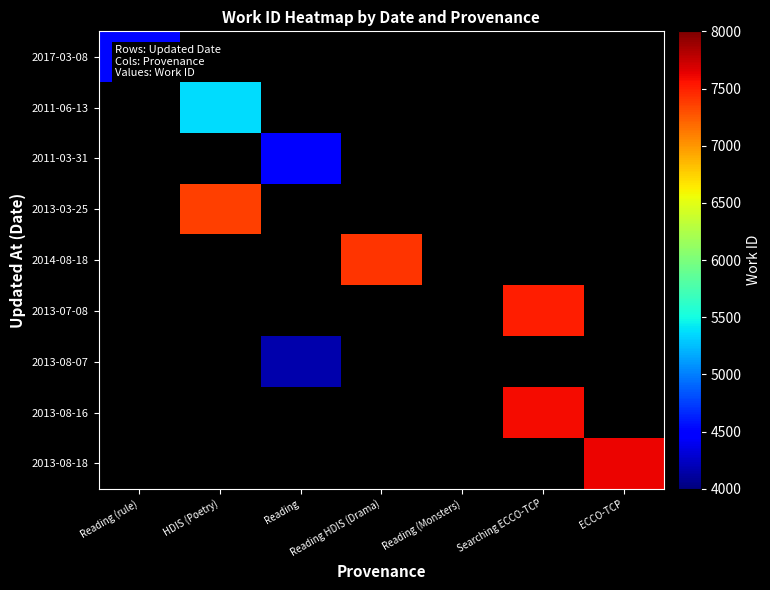

How many distinct data groups are displayed?

9